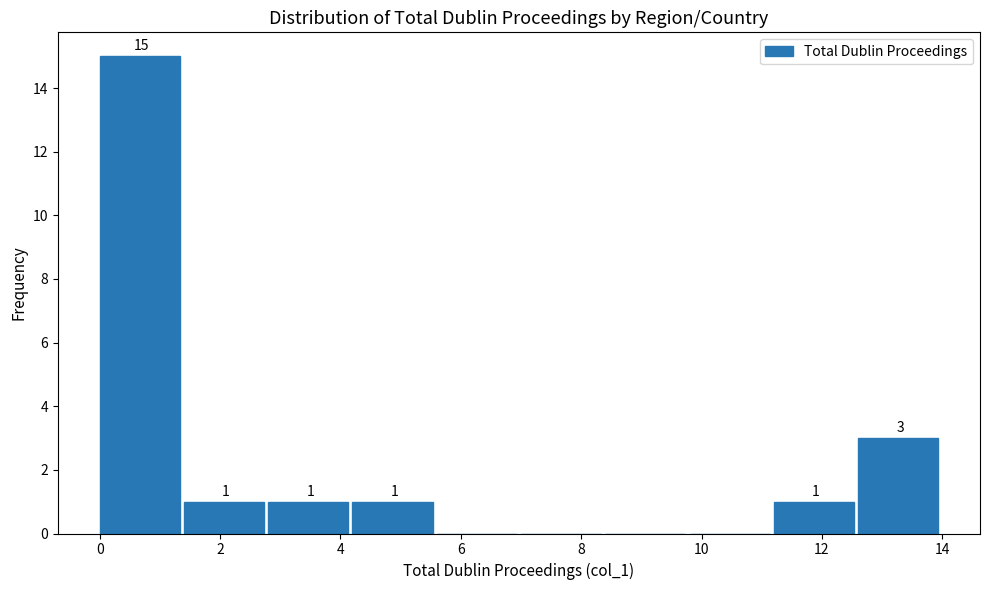

Over which range of the x-axis is the bar tallest?

0.0 to 1.4